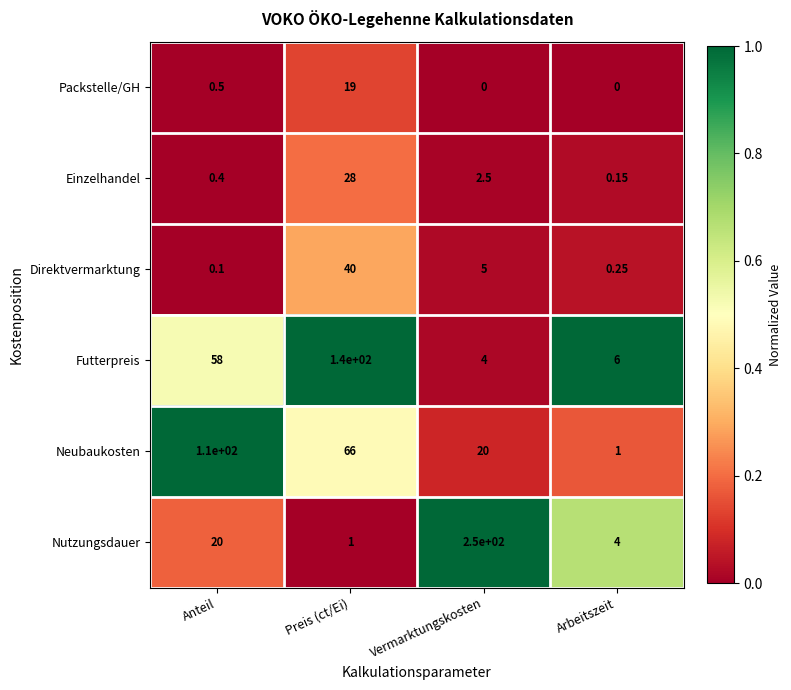

At Preis (ct/Ei), list the series in order from smallest to largest.

Nutzungsdauer, Packstelle/GH, Einzelhandel, Direktvermarktung, Neubaukosten, Futterpreis